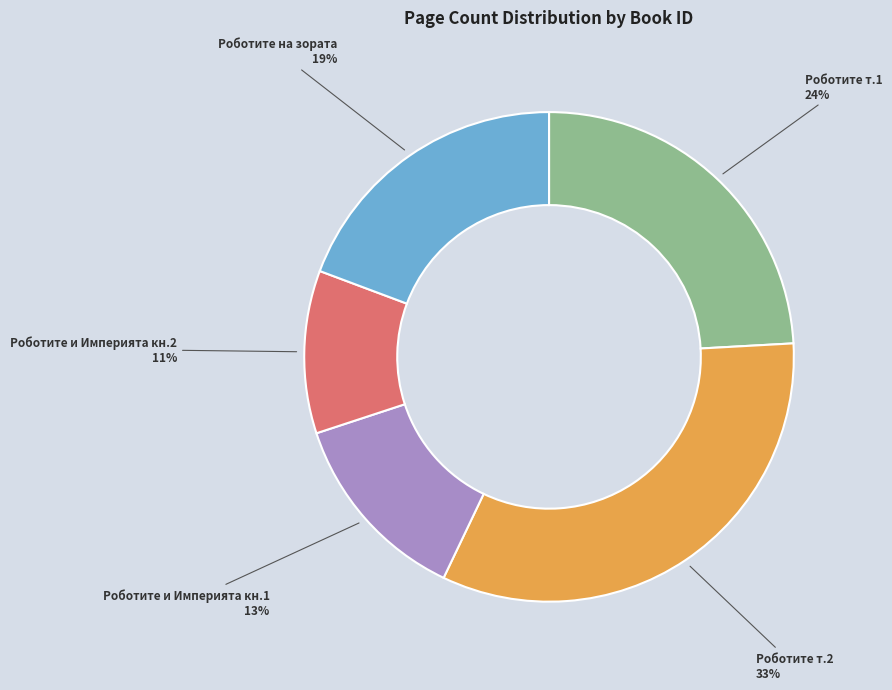

To the nearest percent, what is the difference between the largest and smallest slice percentages?

22%